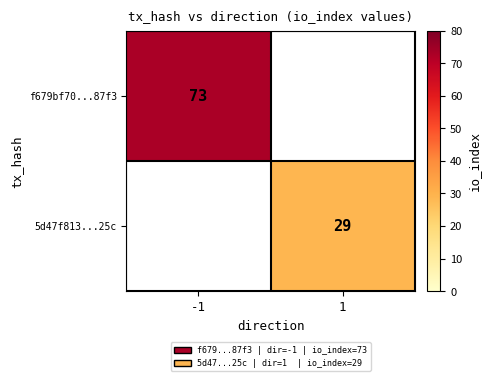

At how many categories does at least one series exceed 66?

1